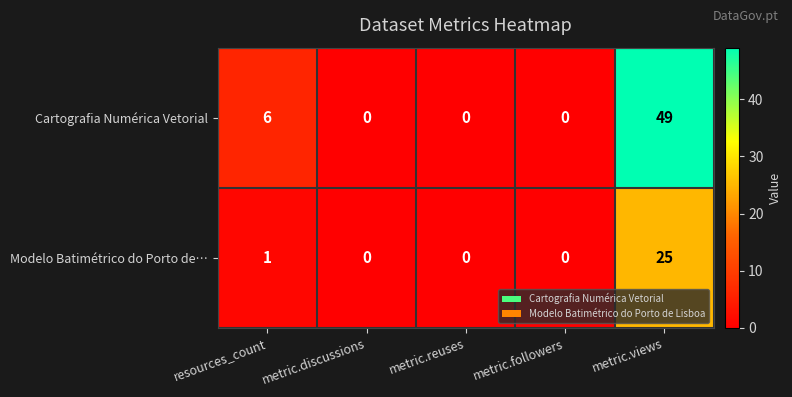

What is the sum of all Cartografia Numérica Vetorial values?

55